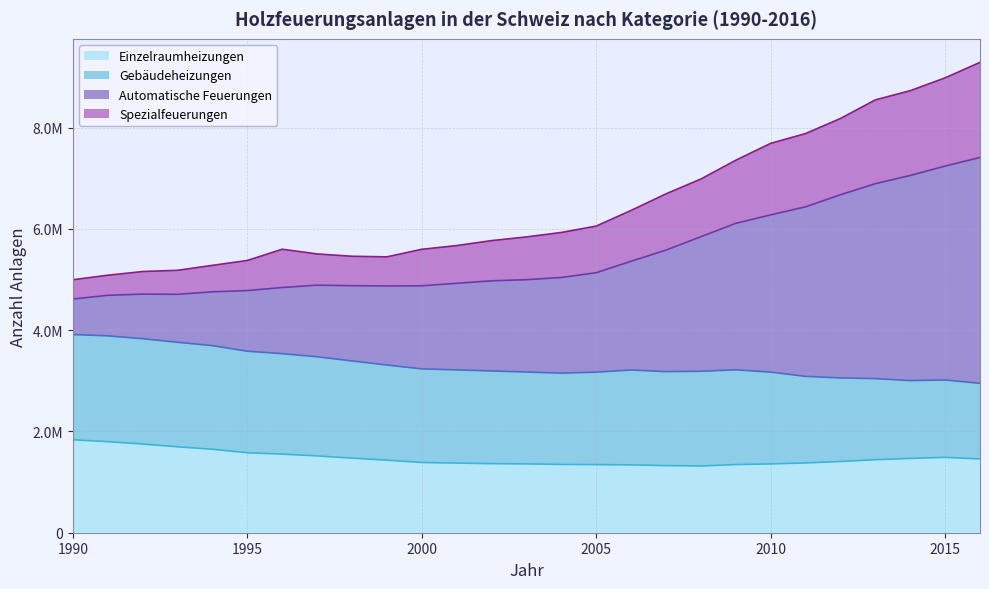

Which label corresponds to the smallest value in the chart?

2008